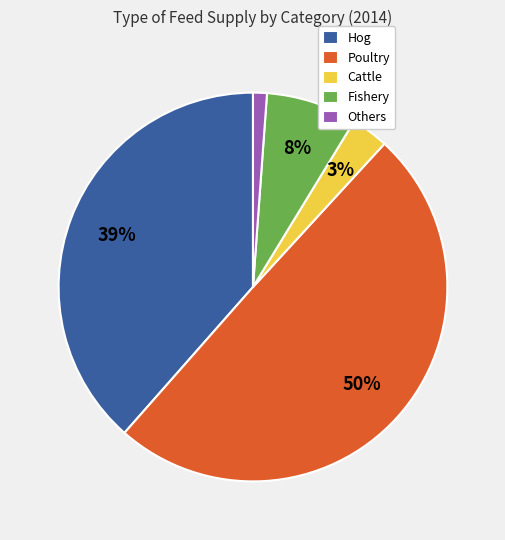

Do Poultry and Fishery together represent more than half of the pie?

Yes